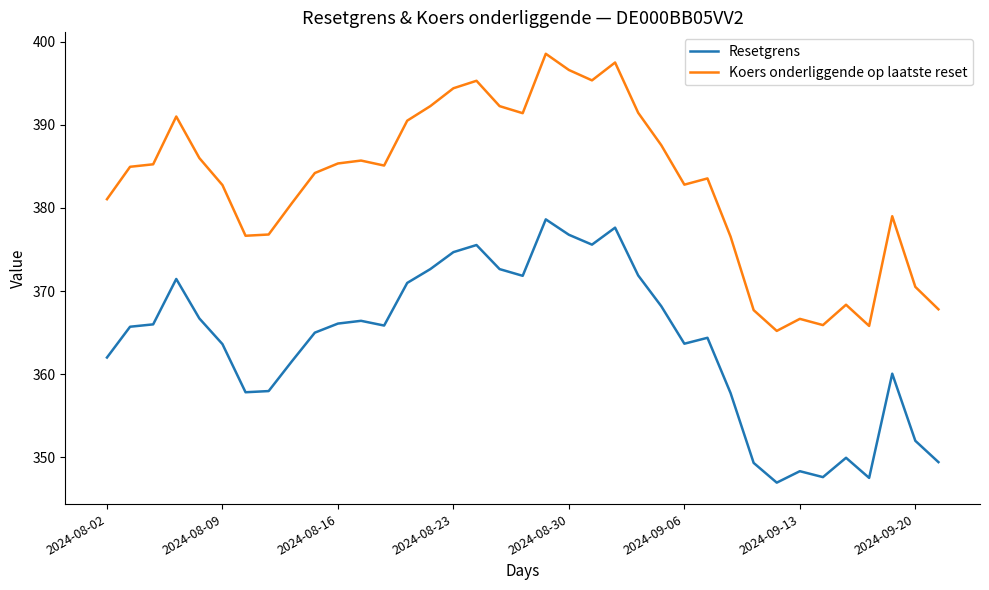

Rank the series by their average value, from highest to lowest.

Koers onderliggende op laatste reset, Resetgrens